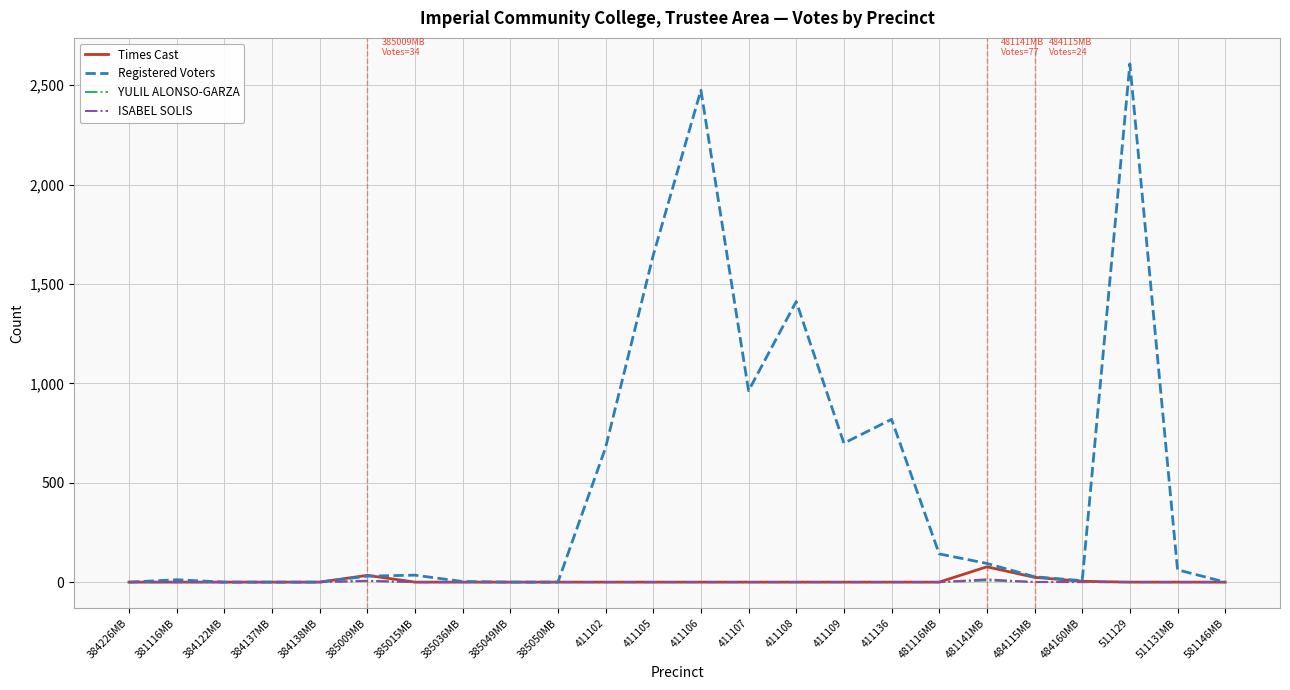

Which label corresponds to the largest value in the chart?

511129